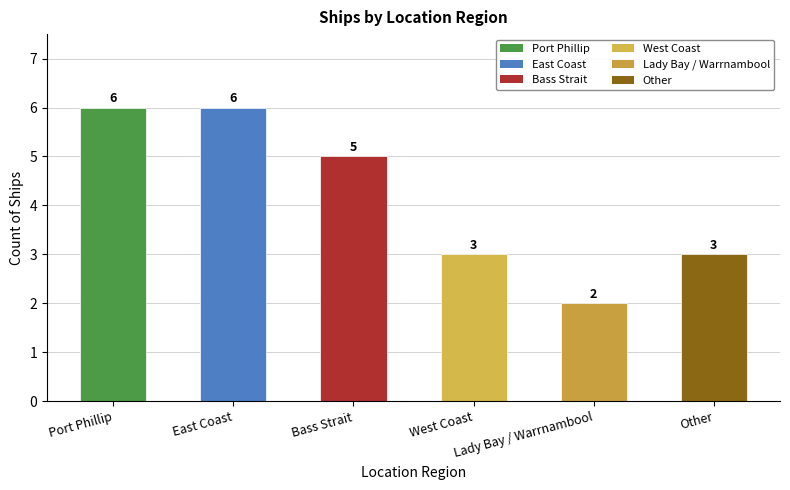

The chart shows a value of 6 at East Coast. True or false?

True